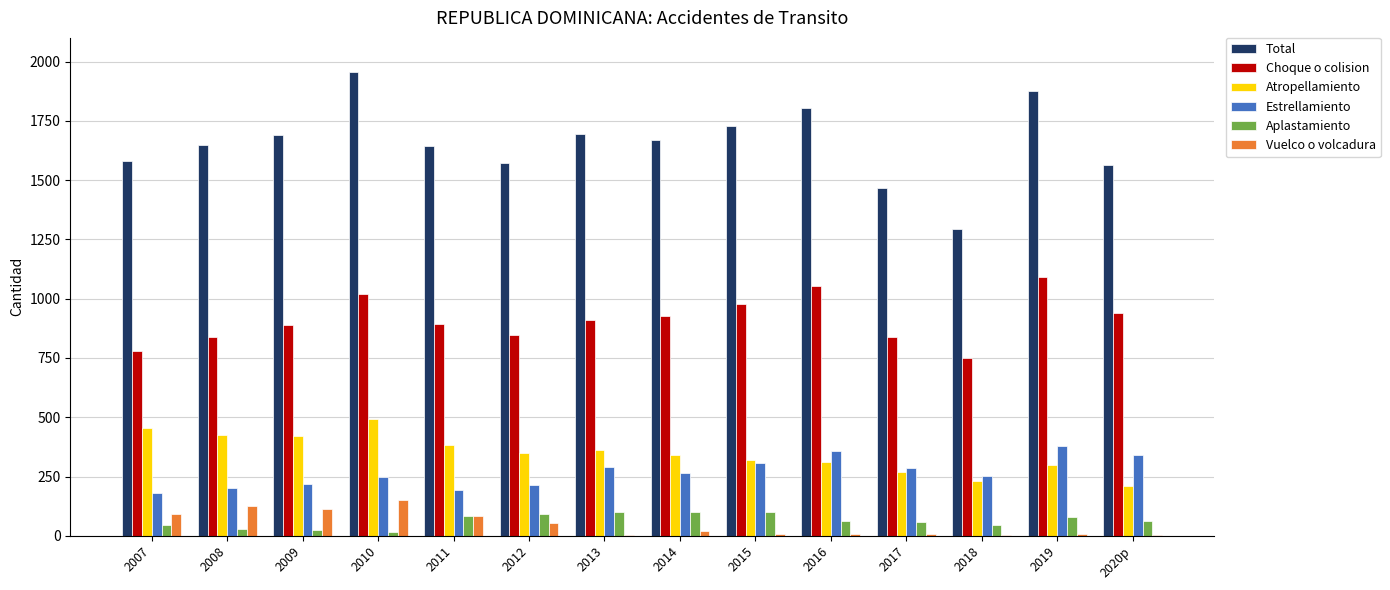

Is the value of Total at 2007 greater than the value of Aplastamiento at 2018?

Yes